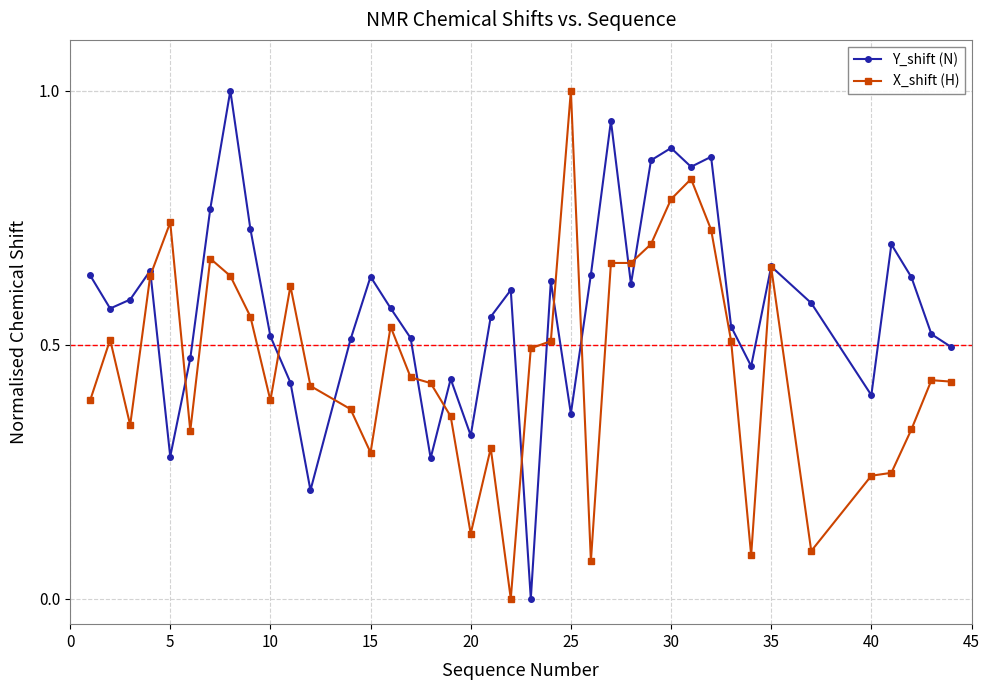

List the series in order of their overall mean, lowest first.

X_shift (H), Y_shift (N)